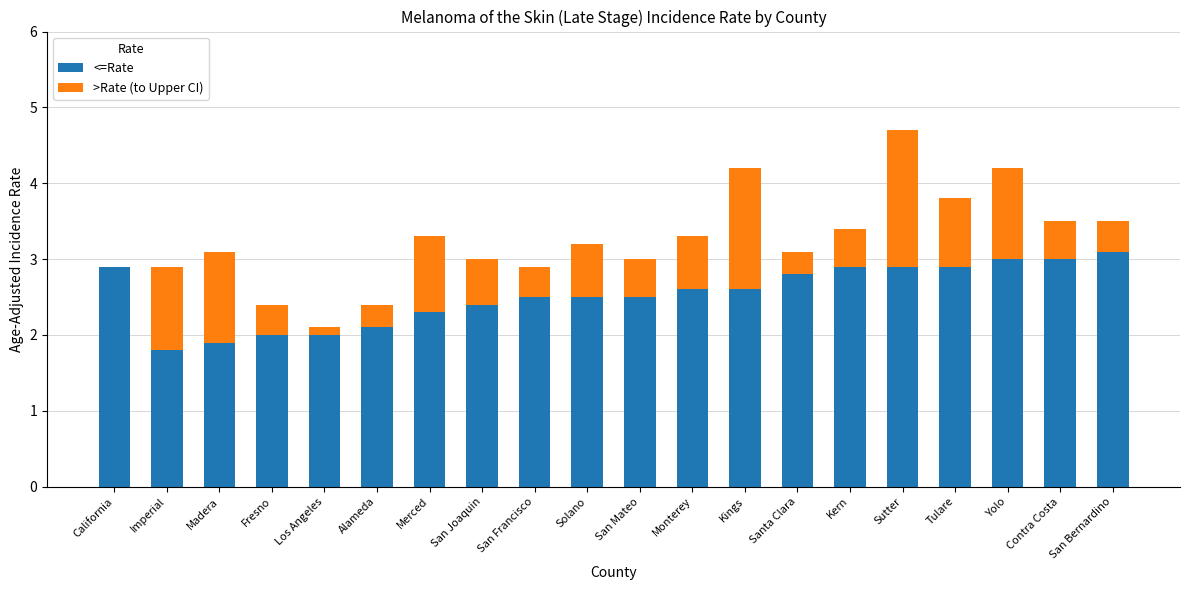

What is the total value across all series at San Joaquin?

3.0